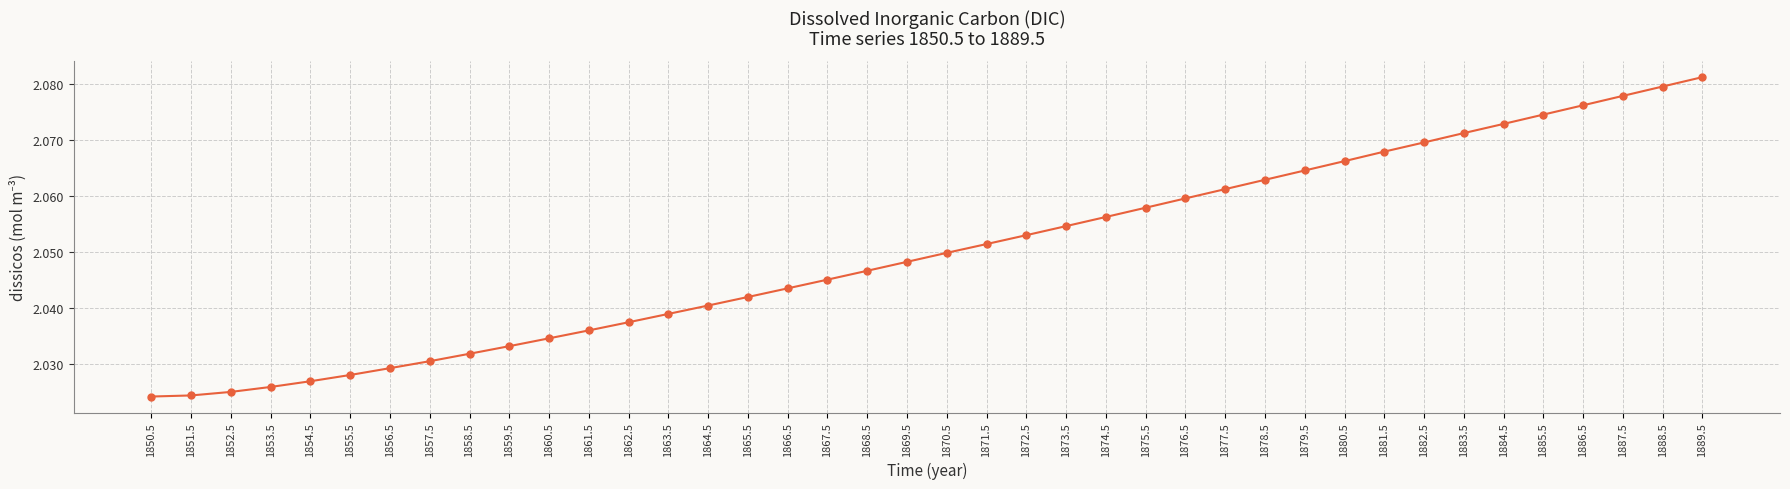

The chart shows a value of 1.2 at 1867.5. True or false?

False